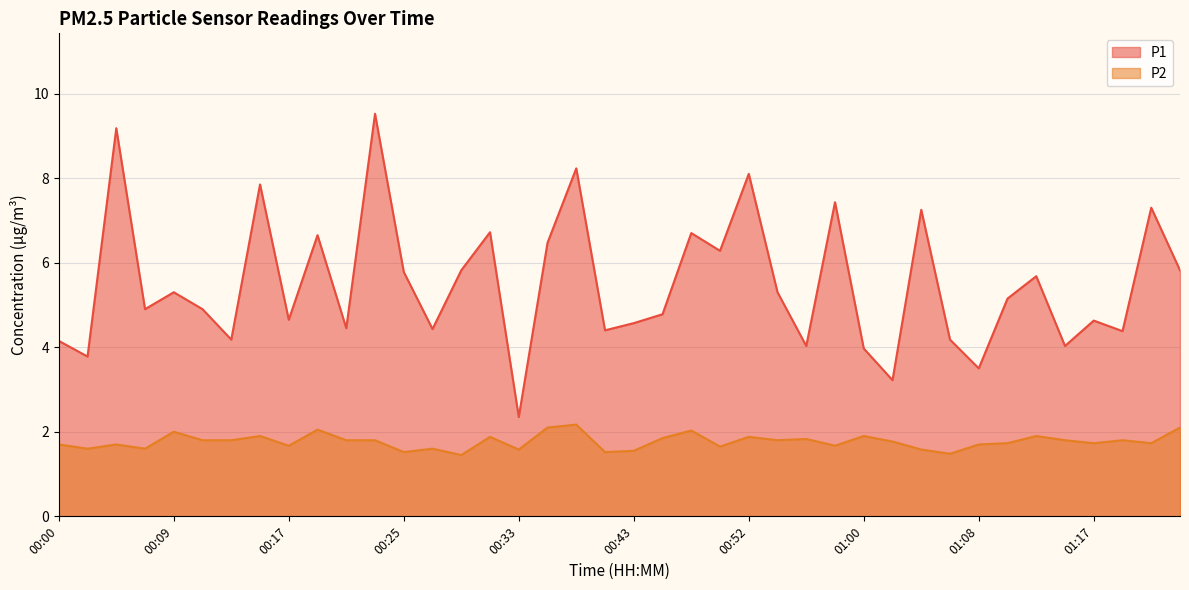

Which category has the lowest value in the P1 series?

00:33